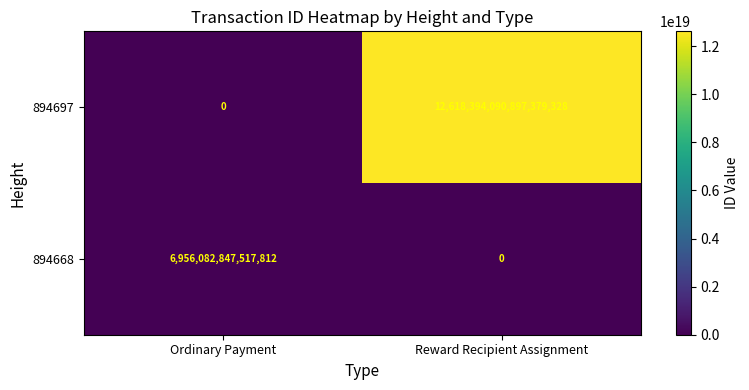

True or false: 894697 has a value of 8826599324461279232 at Reward Recipient Assignment.

False